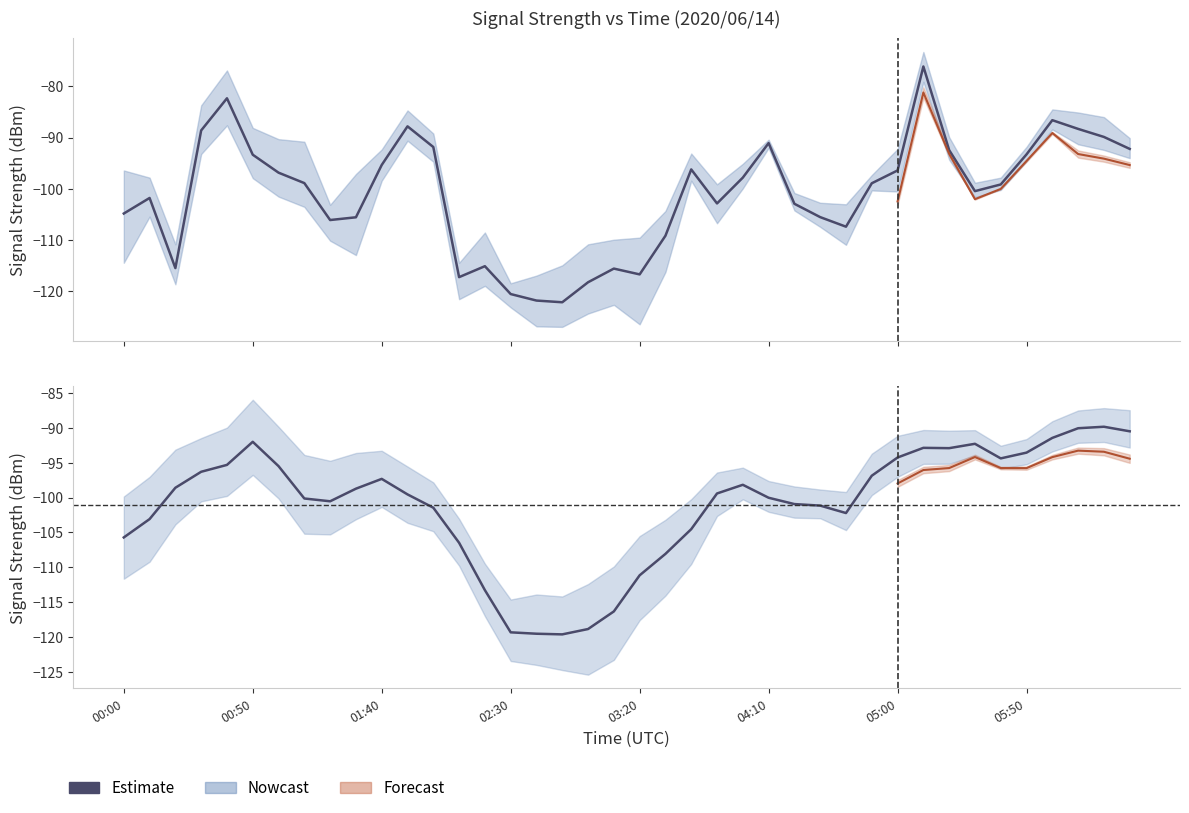

What position from the left is 33?

34